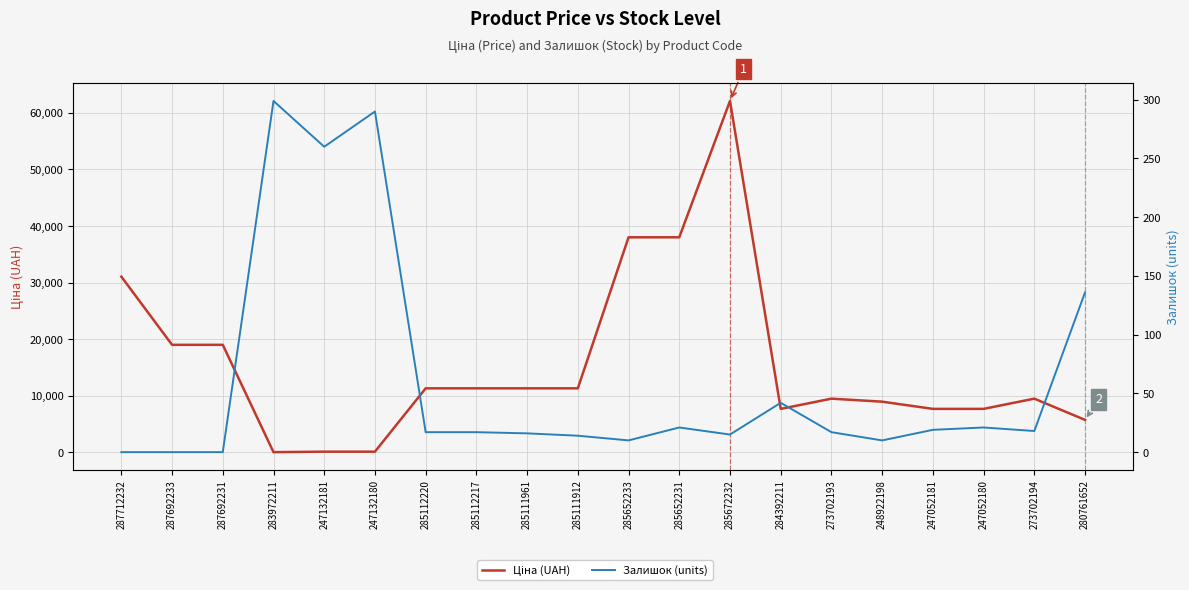

Which series ends up on top after the final intersection of Залишок (units) and Ціна (UAH)?

Ціна (UAH)